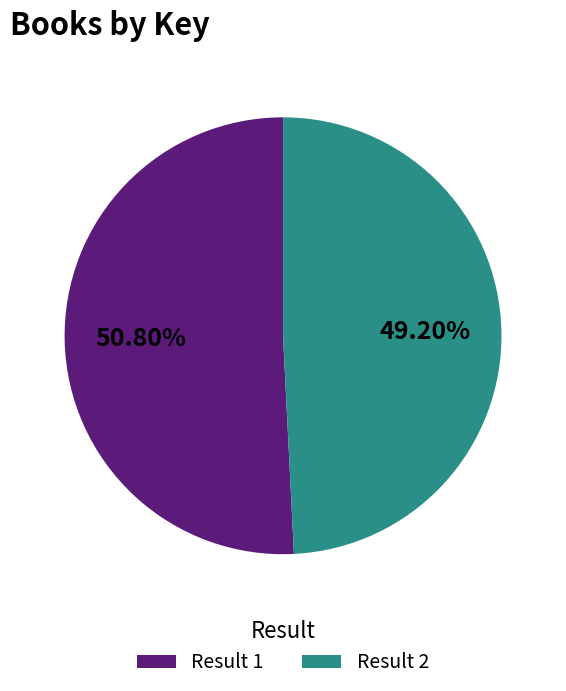

Is there any slice that represents more than half of the pie?

Yes